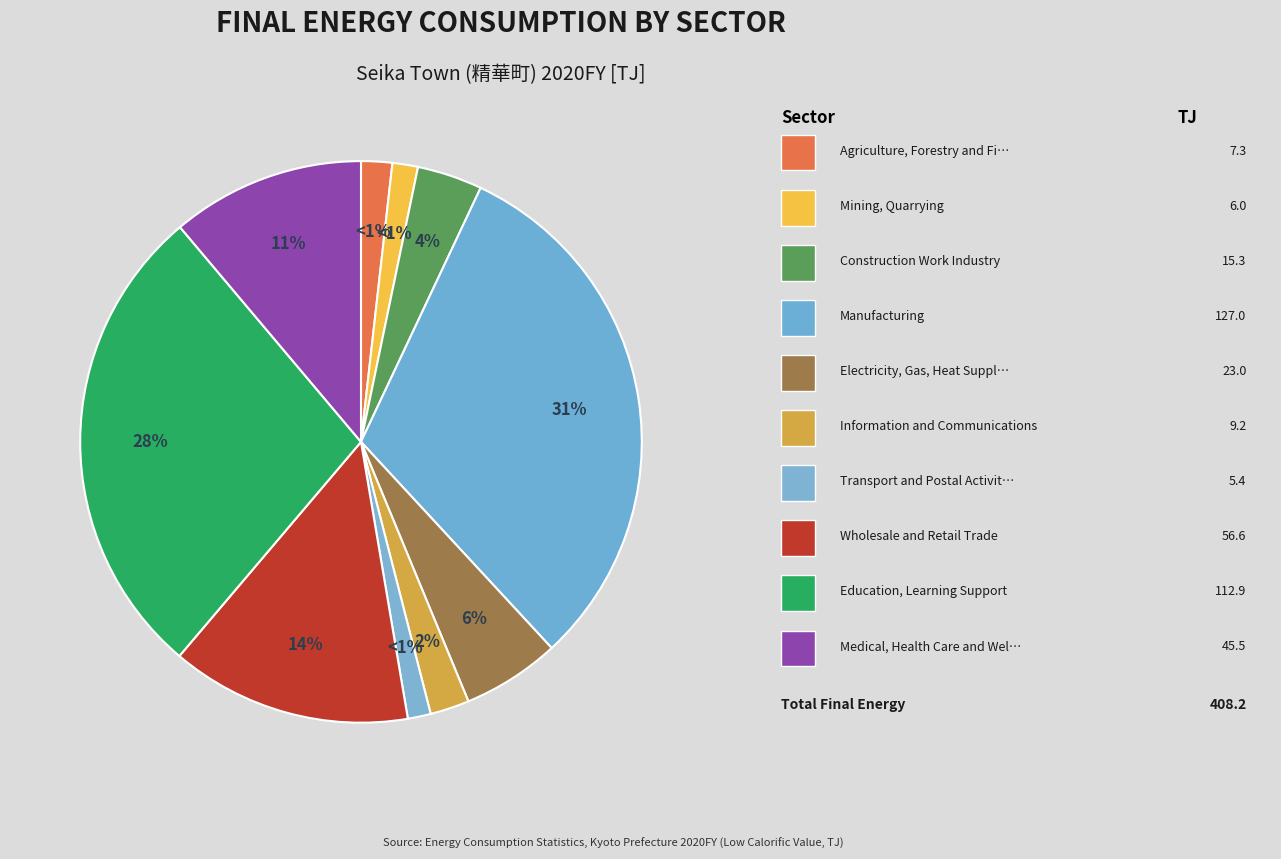

Is there a majority slice in this chart?

No